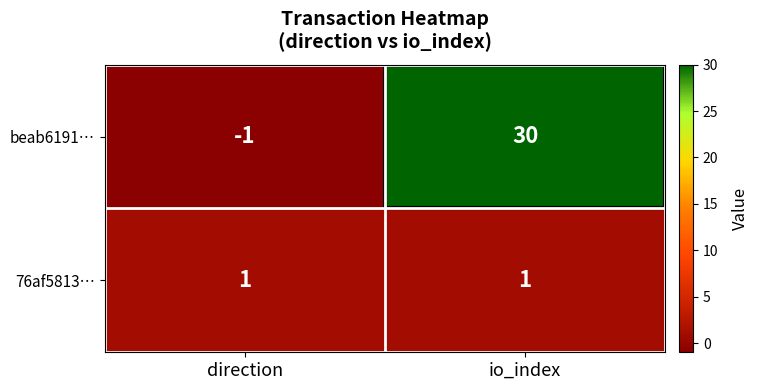

Rank the series by their average value, from highest to lowest.

beab6191…, 76af5813…